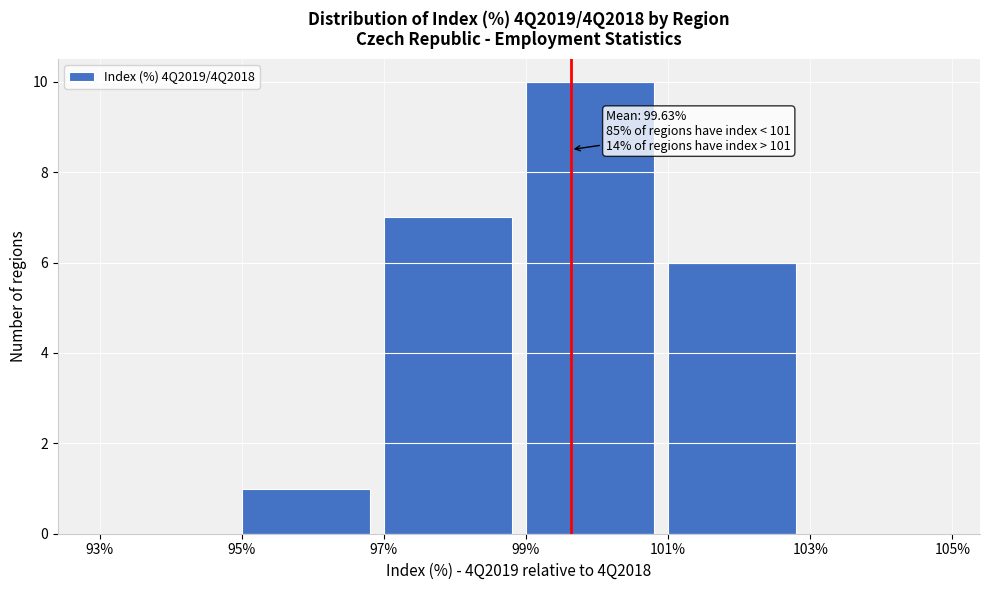

Over which range of the x-axis is the bar tallest?

99% to 101%